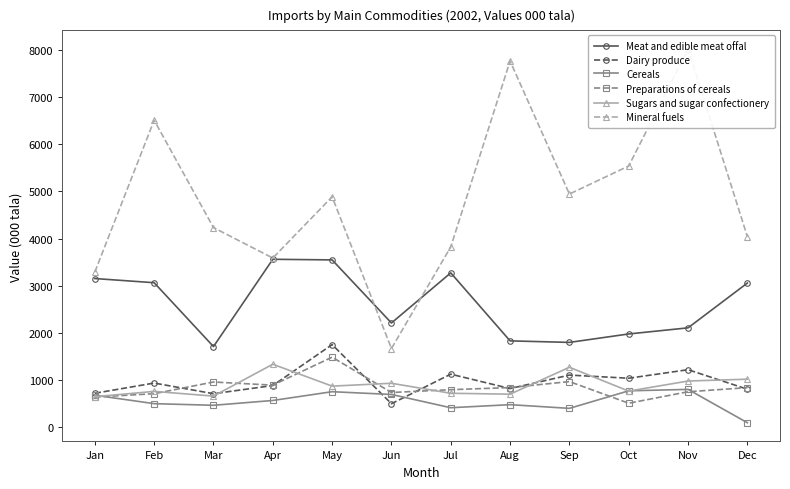

Reading left to right, list all the values displayed in this chart.

Meat and edible meat offal: Jan=3154.3	Feb=3065.9	Mar=1713.8	Apr=3562.1	May=3549.1	Jun=2213.2	Jul=3274.4	Aug=1834.3	Sep=1802.0	Oct=1980.7	Nov=2110.1	Dec=3059.2
Dairy produce: Jan=724.9	Feb=941.1	Mar=715.4	Apr=888.3	May=1755.2	Jun=503.5	Jul=1129.4	Aug=824.3	Sep=1110.0	Oct=1043.1	Nov=1223.9	Dec=810.6
Cereals: Jan=683.5	Feb=504.7	Mar=470.1	Apr=572.2	May=757.7	Jun=699.6	Jul=418.4	Aug=483.4	Sep=405.2	Oct=776.5	Nov=806.9	Dec=100.8
Preparations of cereals: Jan=644.5	Feb=715.8	Mar=963.2	Apr=896.7	May=1489.4	Jun=740.8	Jul=800.7	Aug=845.3	Sep=972.1	Oct=513.9	Nov=756.7	Dec=844.2
Sugars and sugar confectionery: Jan=651.4	Feb=764.5	Mar=664.8	Apr=1339.4	May=876.0	Jun=936.4	Jul=724.6	Aug=705.3	Sep=1275.4	Oct=770.5	Nov=984.0	Dec=1023.0
Mineral fuels: Jan=3292.0	Feb=6506.8	Mar=4233.3	Apr=3588.7	May=4885.6	Jun=1672.0	Jul=3825.2	Aug=7760.6	Sep=4943.7	Oct=5538.1	Nov=8014.0	Dec=4041.8